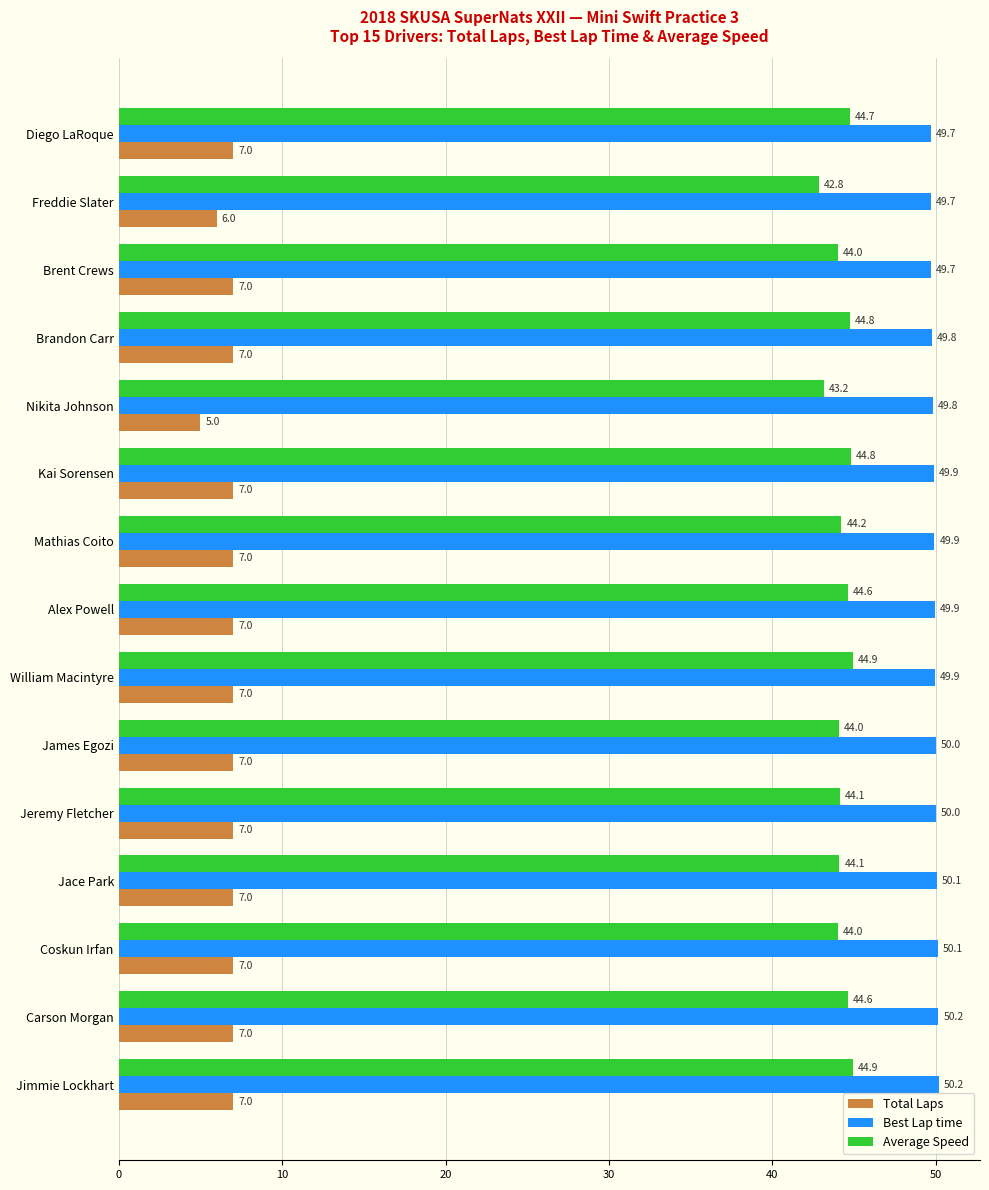

True or false: Best Lap time has a value of 50.2 at Jimmie Lockhart.

True